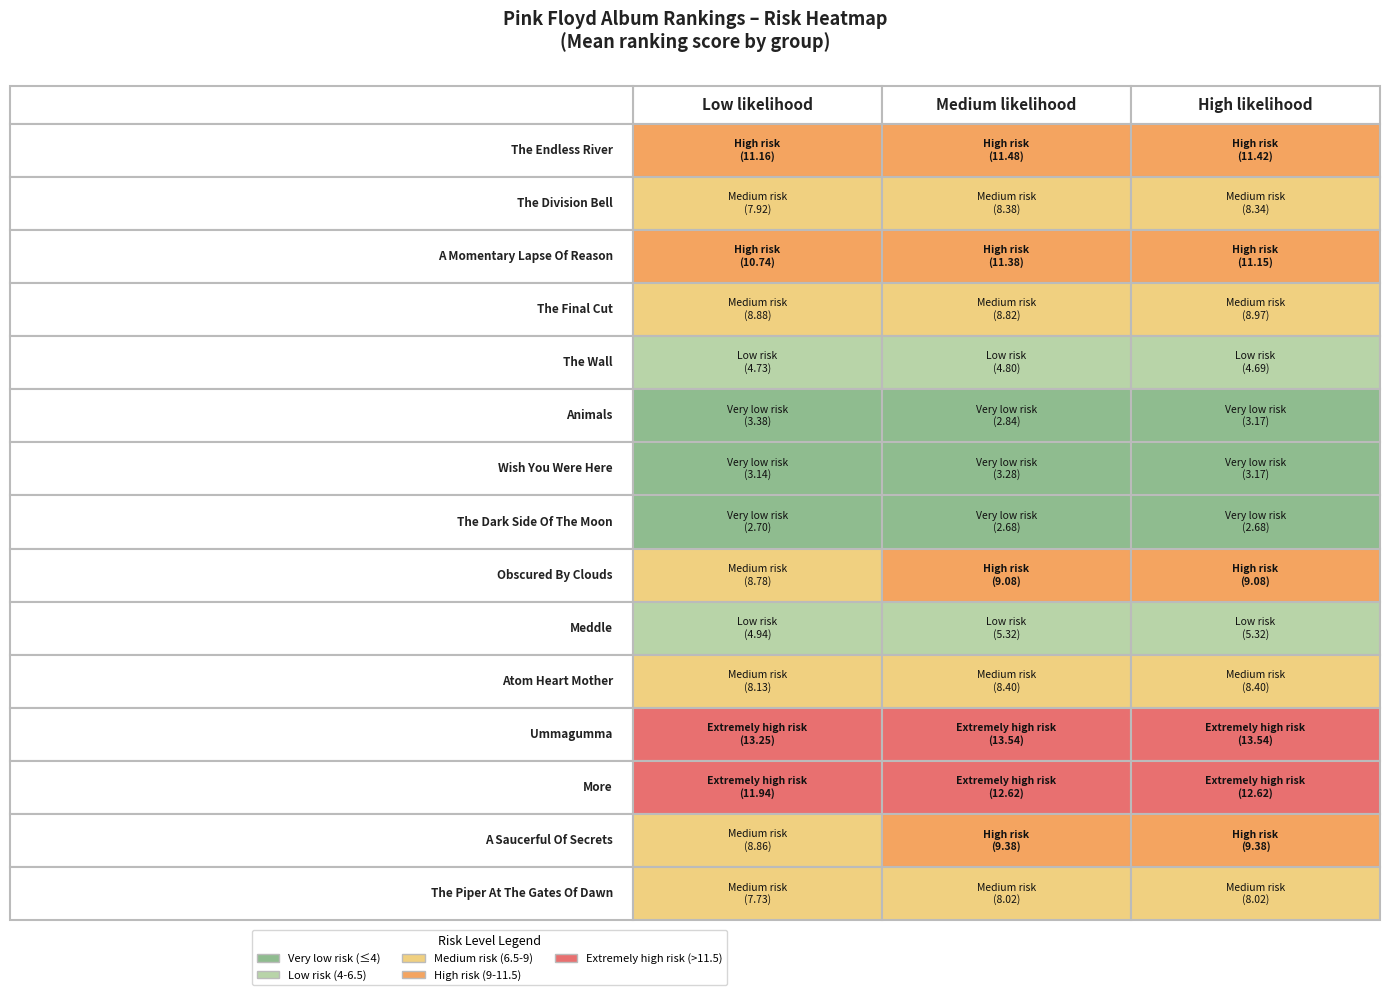

Is it true that Wish You Were Here equals 3.2 at 2?

True